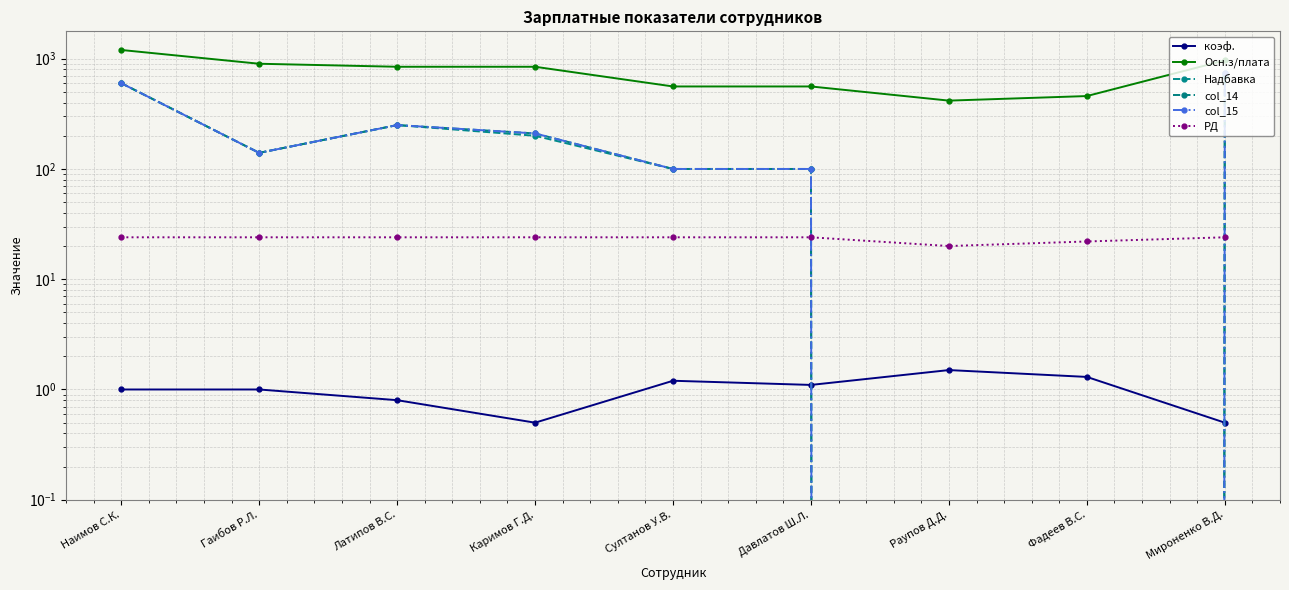

At which category is the sum across all series the highest?

Мироненко В.Д.